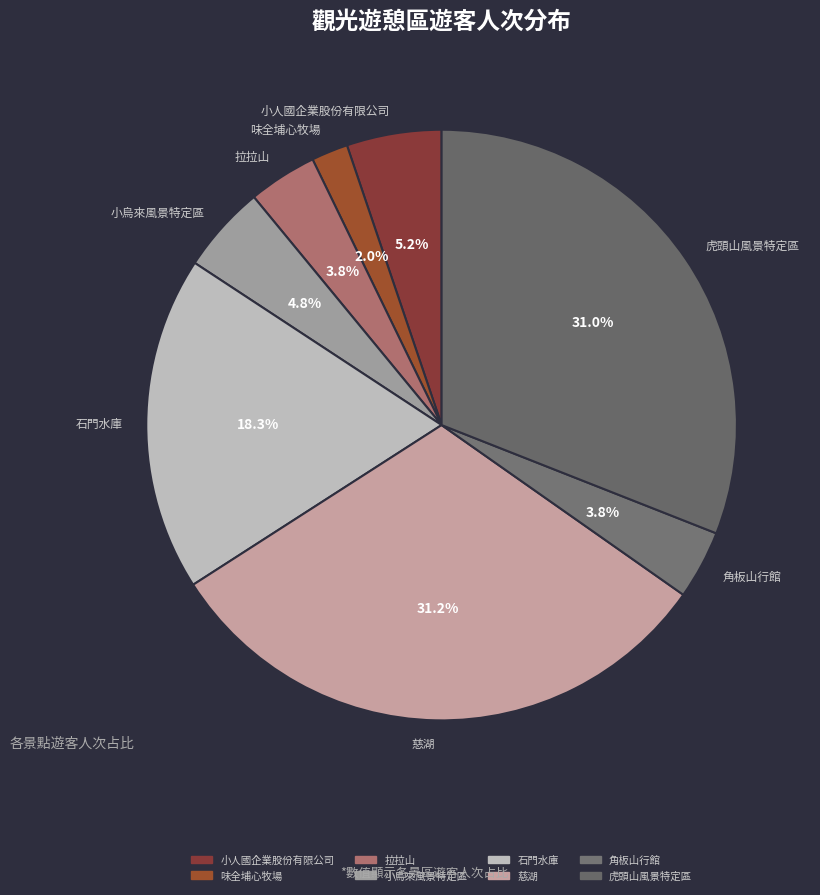

To the nearest percent, what percentage of the pie is 慈湖?

31%